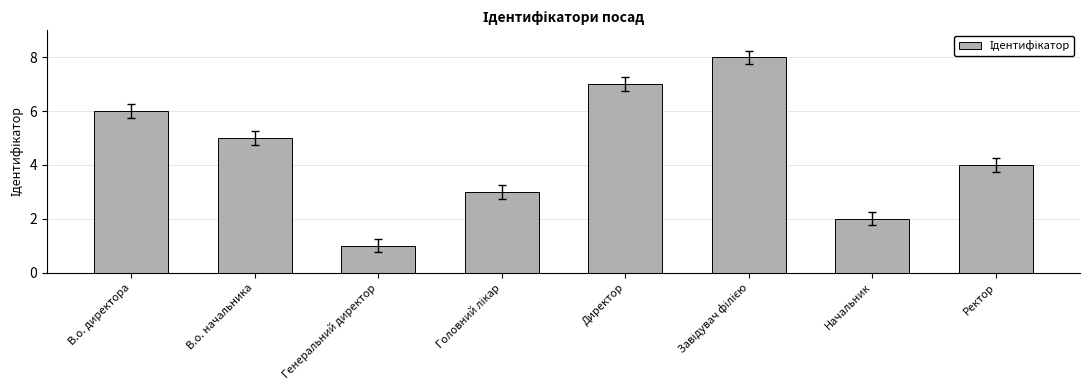

What is the change in value from В.о. директора to Генеральний директор?

-5